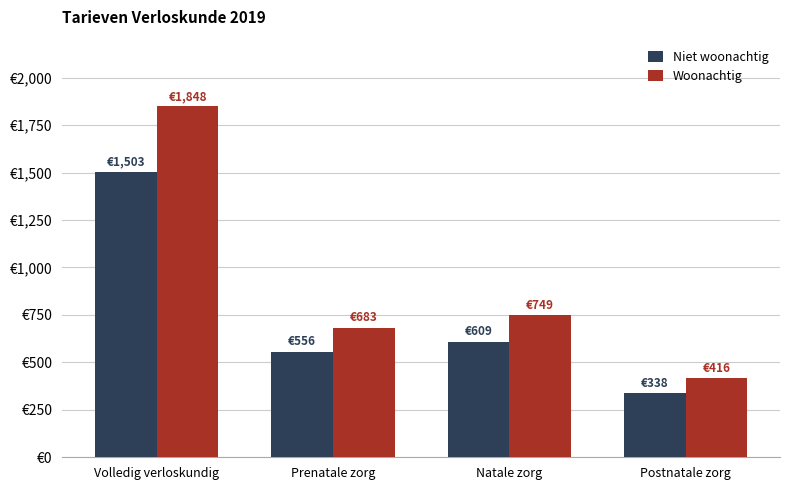

Where is Niet woonachtig nearest to the value 920?

Natale zorg